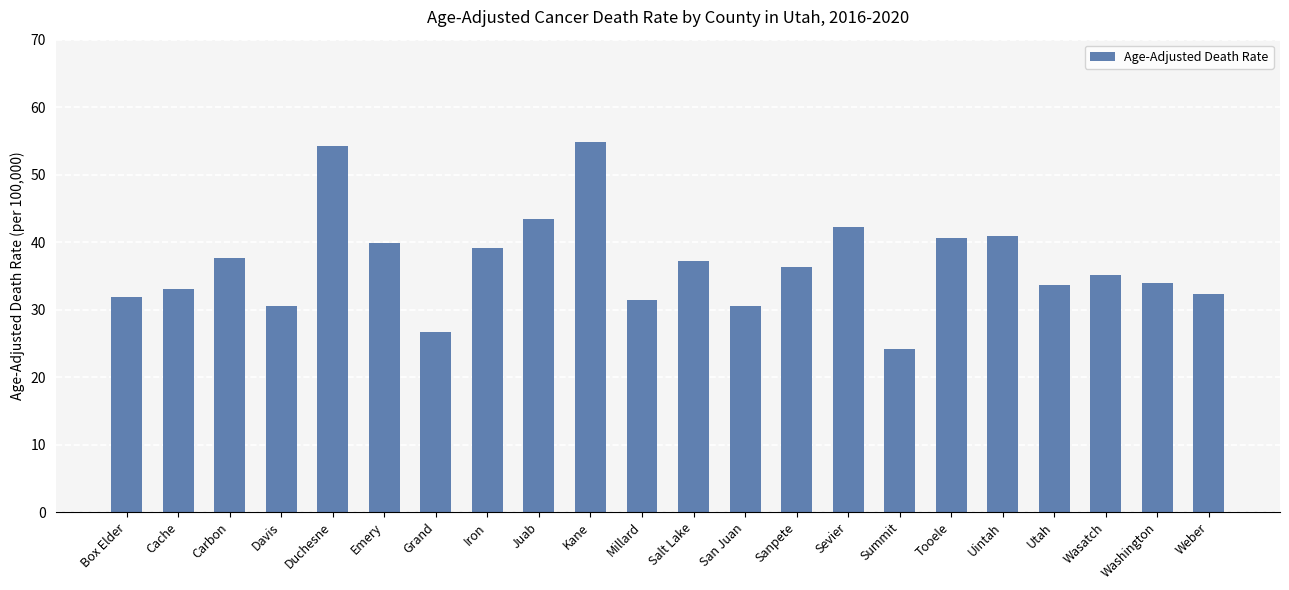

The chart shows a value of 33.0 at Cache. True or false?

True